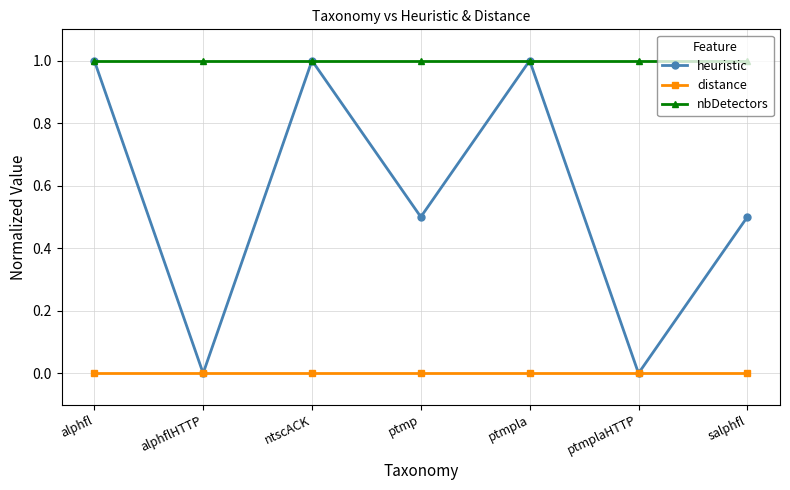

In heuristic, how many points are lower than both neighbors (excluding endpoints)?

3